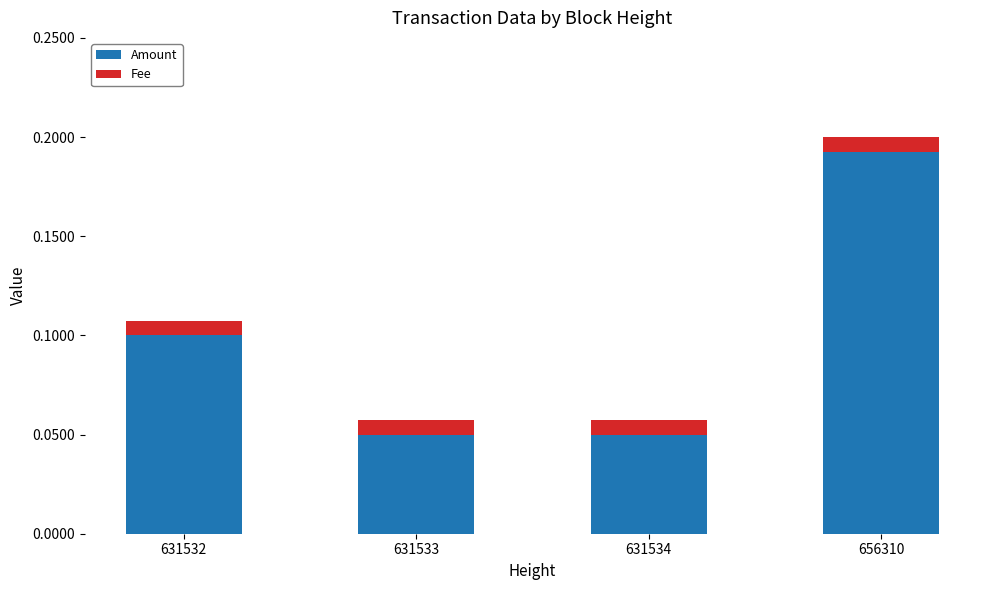

At which category is the sum across all series the highest?

656310